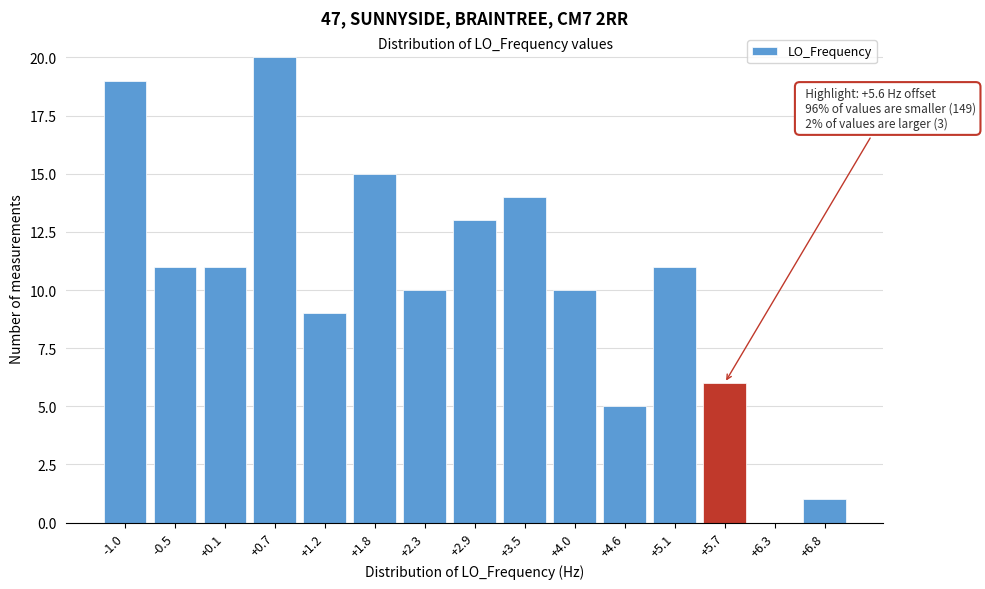

Reading left to right, list all the values displayed in this chart.

-1.0=19	-0.5=11	+0.1=11	+0.7=20	+1.2=9	+1.8=15	+2.3=10	+2.9=13	+3.5=14	+4.0=10	+4.6=5	+5.1=11	+5.7=6	+6.3=0	+6.8=1